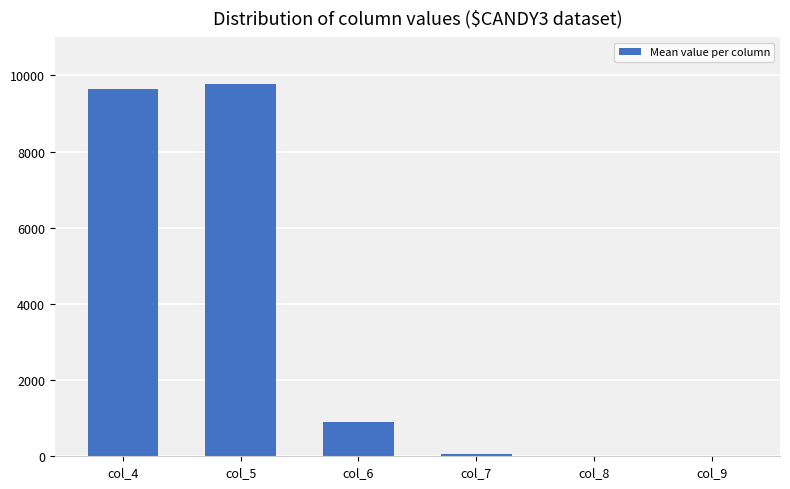

The value at col_5 is 9777. True or false?

True